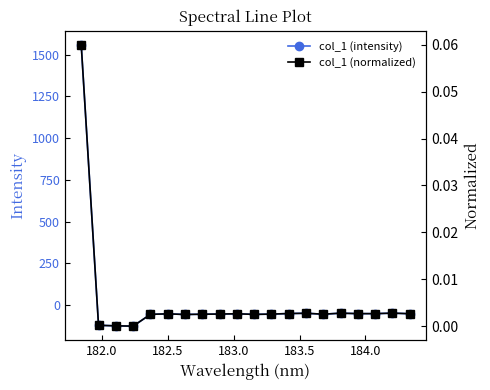

Does the chart have visible grid lines?

No